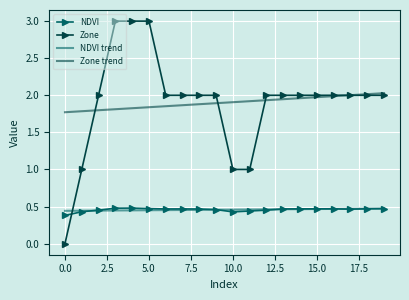

At how many categories does at least one series exceed 0?

20